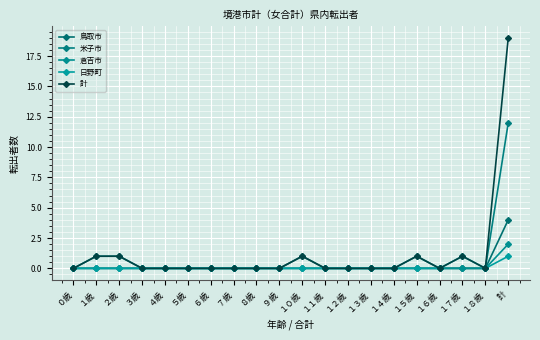

The value of 計 at １０歳 is 1. True or false?

True